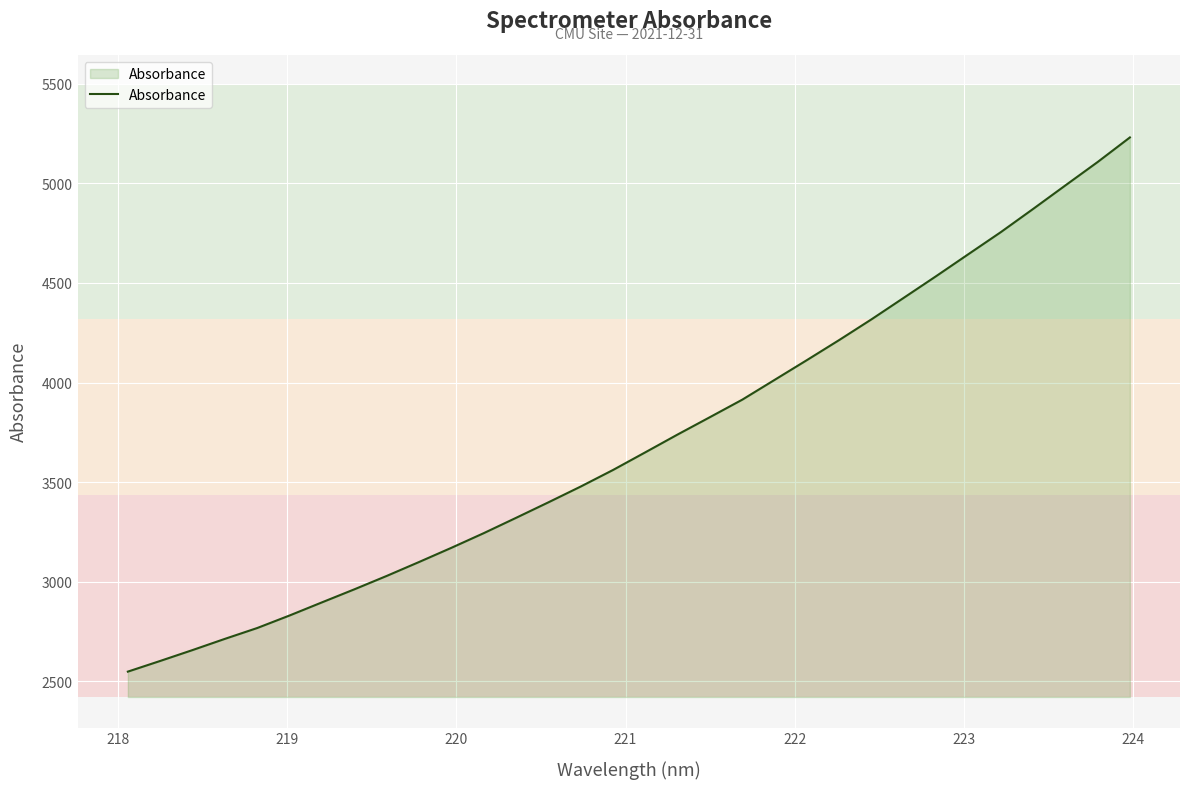

What is the difference between the maximum and minimum values?

2683.2